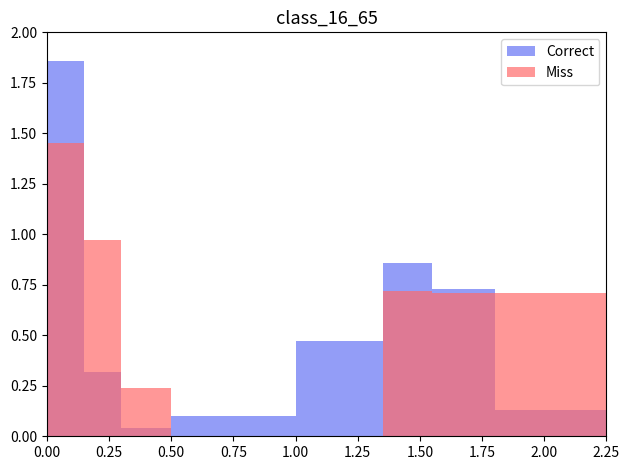

How many series are shown in this chart?

2